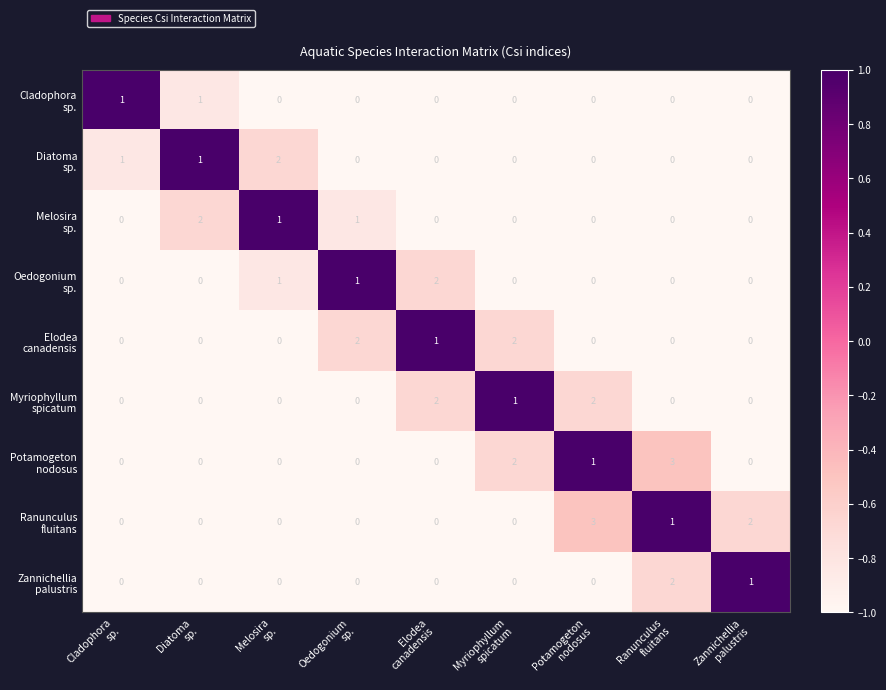

At Diatoma sp., list the series in order from largest to smallest.

Diatoma sp., Melosira sp., Cladophora sp., Oedogonium sp., Elodea canadensis, Myriophyllum spicatum, Potamogeton nodosus, Ranunculus fluitans, Zannichellia palustris